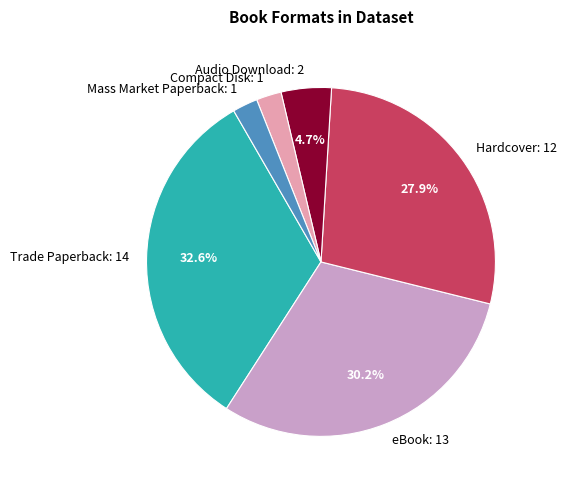

To the nearest percent, what is the average slice percentage?

17%